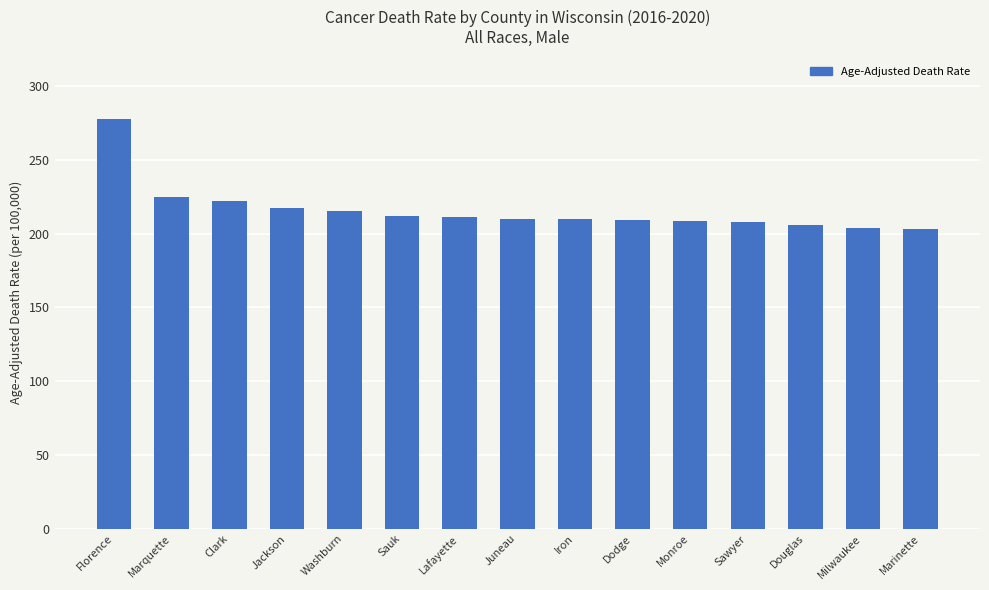

What is the label of the 5th bar from the left?

Washburn